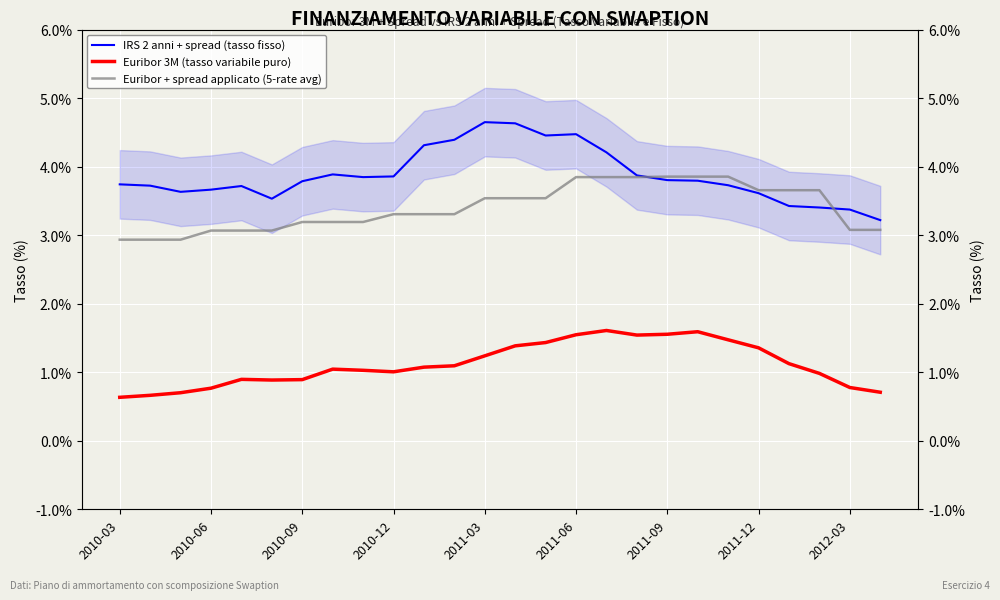

The Euribor 3M (tasso variabile puro) series shows 0.0 at 2010-03. True or false?

False